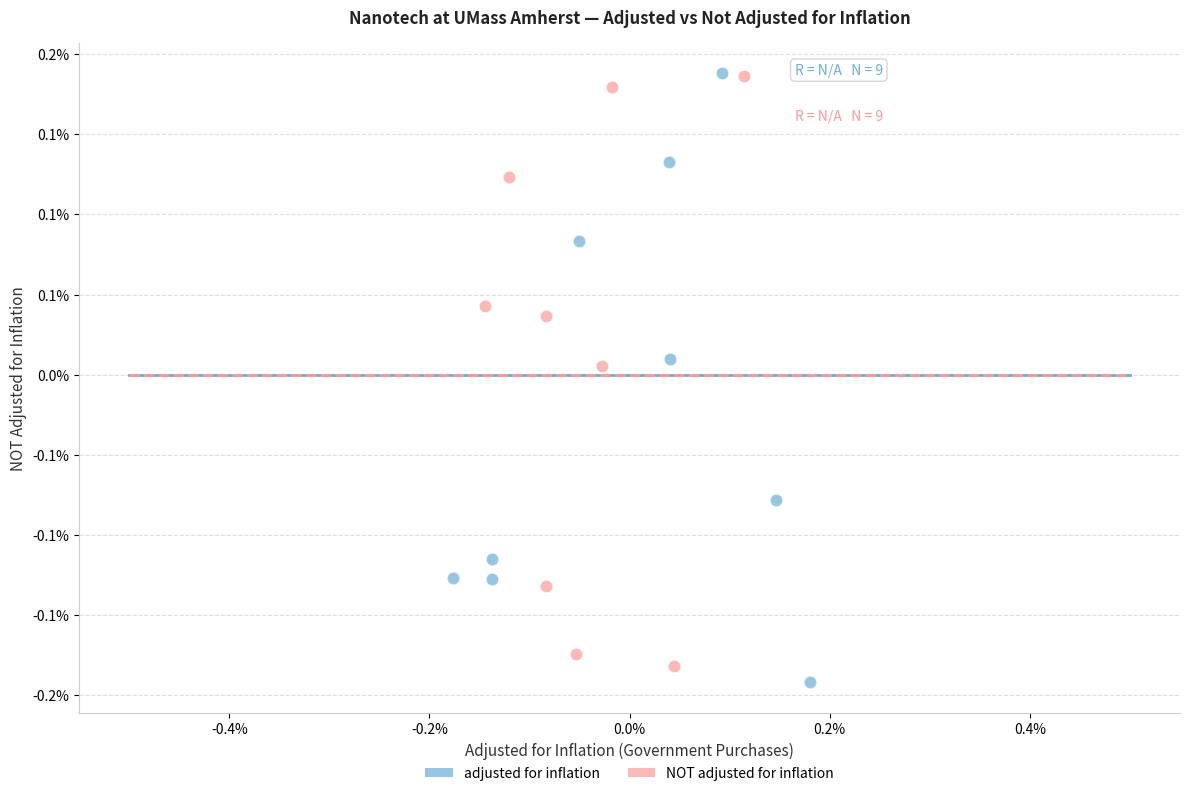

Which series has the widest spread of Y values?

adjusted for inflation